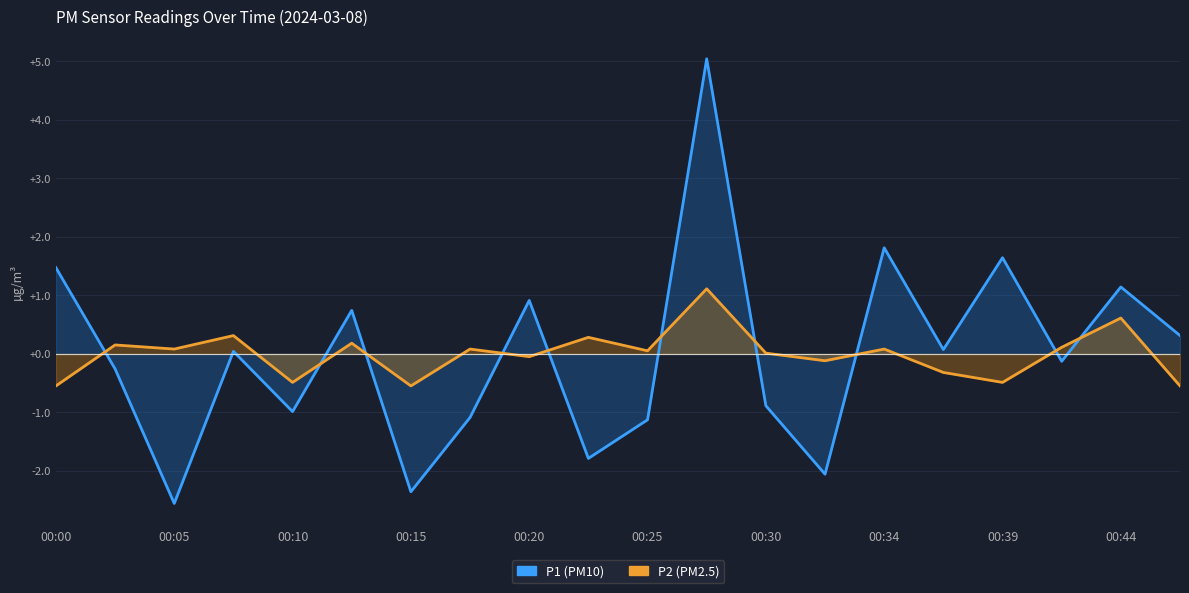

How many negative values does the P2 series have?

8